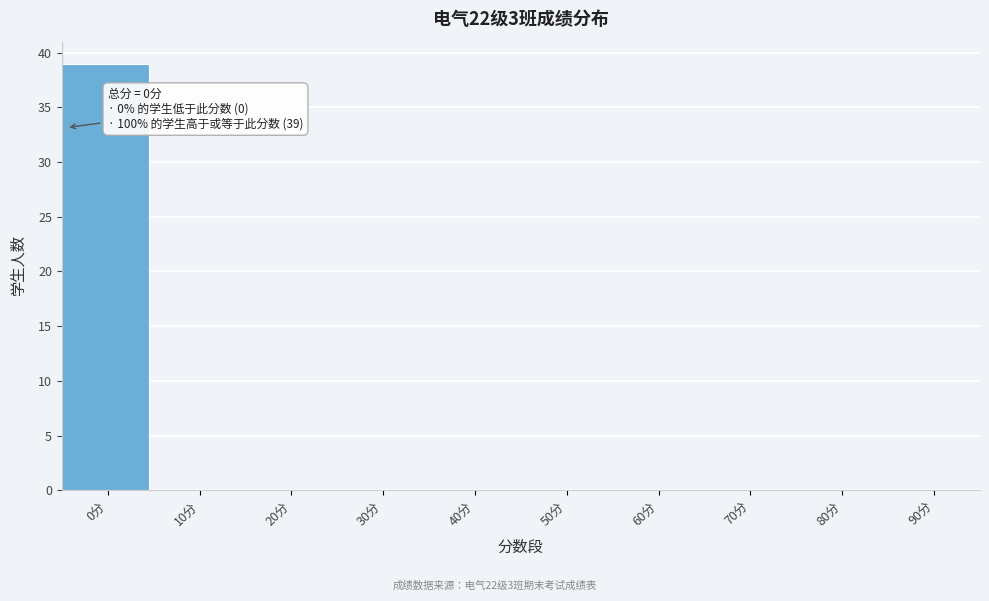

Reading left to right, what are all the values shown in this chart?

0分=39	10分=0	20分=0	30分=0	40分=0	50分=0	60分=0	70分=0	80分=0	90分=0